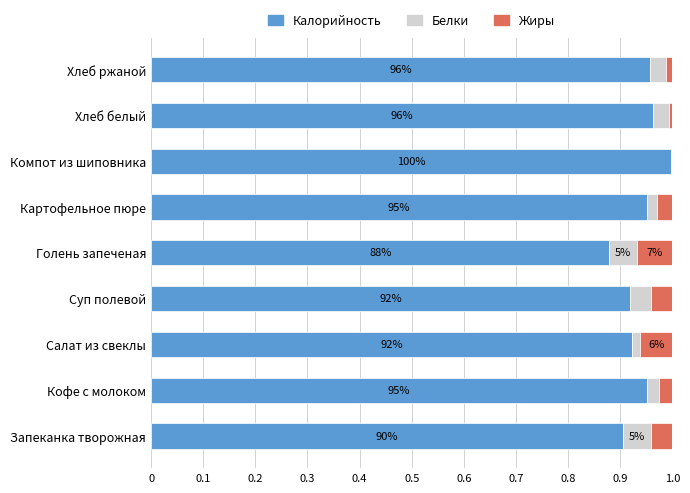

The value of Калорийность at Компот из шиповника is 0.4. True or false?

False